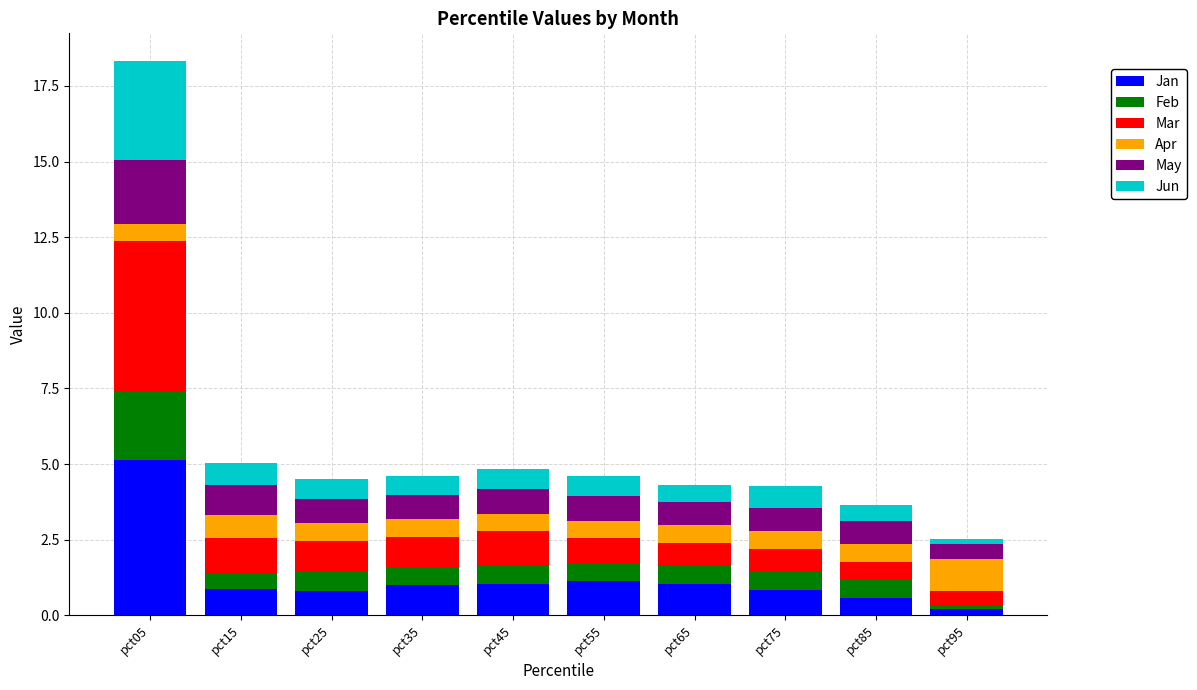

Which category has the highest value in the Jan series?

pct05